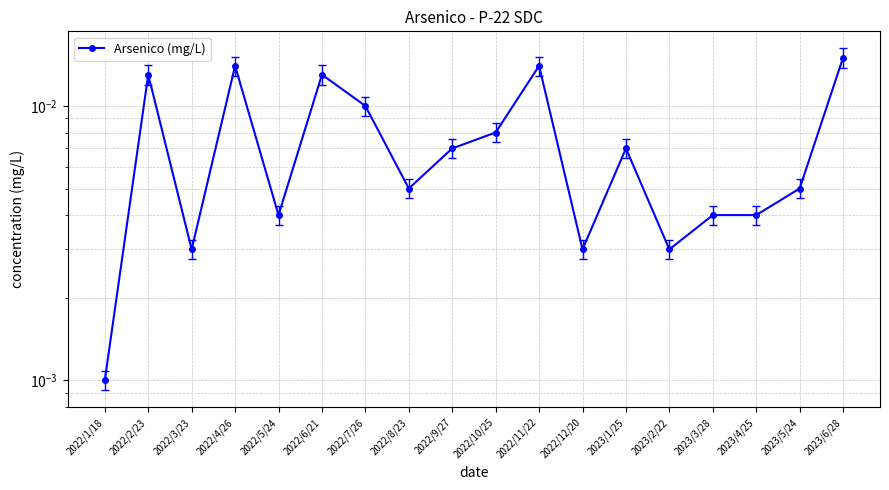

How many lines are shown in the chart?

1